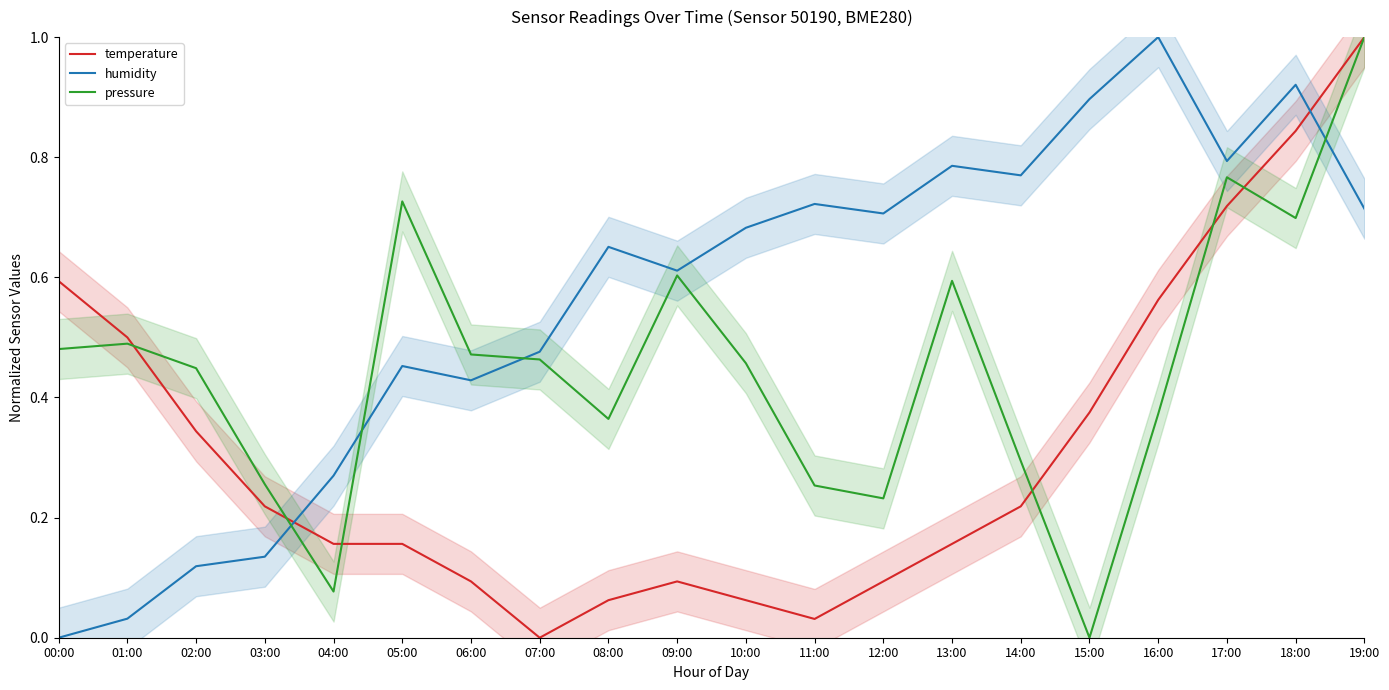

How many positive values does the humidity series have?

19